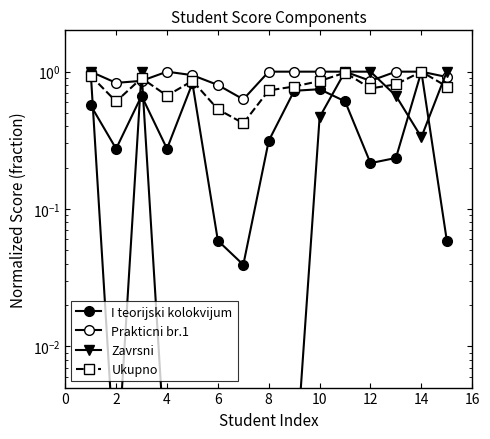

Does the chart have visible grid lines?

No